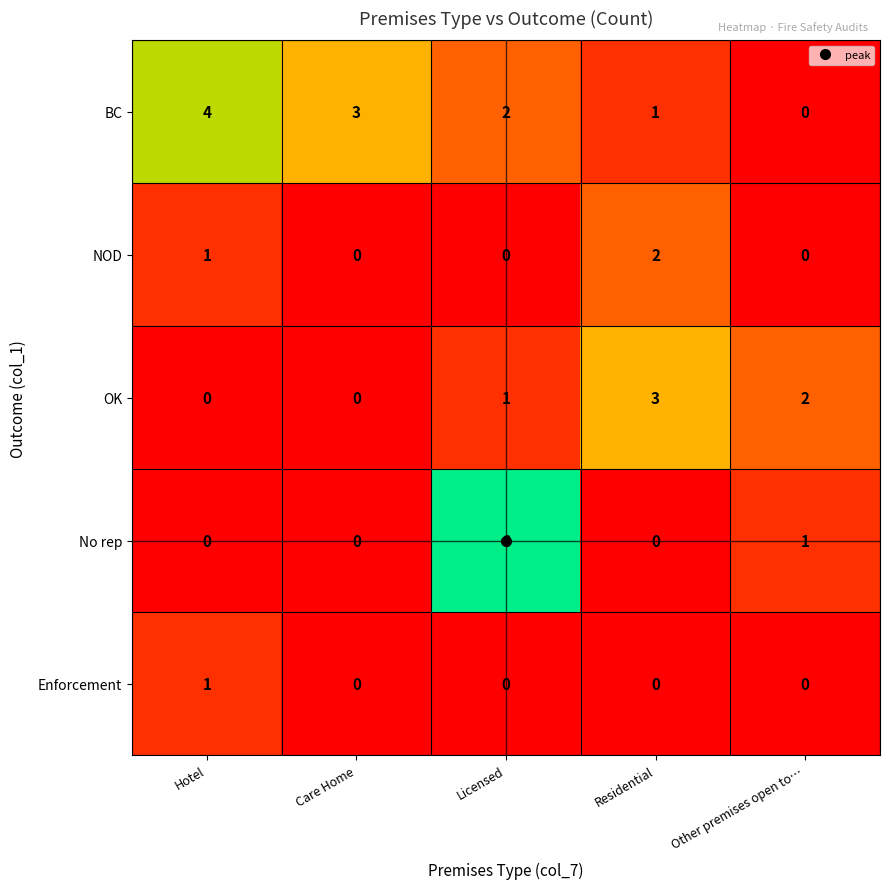

The value of No rep at Other premises open to… is 1. True or false?

True